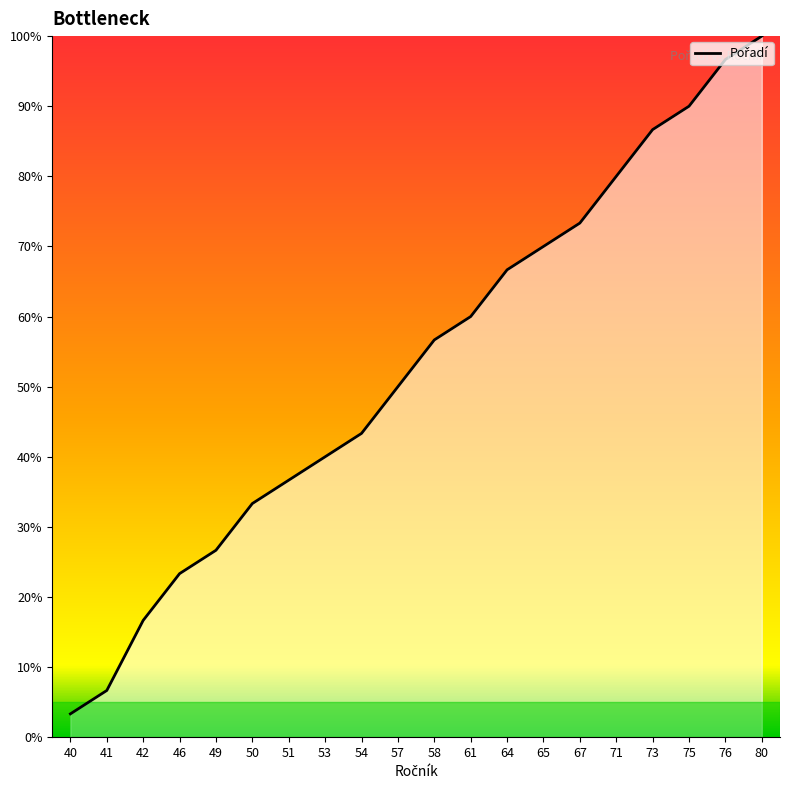

Rank the categories by value from highest to lowest.

80, 76, 75, 73, 71, 67, 65, 64, 61, 58, 57, 54, 53, 51, 50, 49, 46, 42, 41, 40